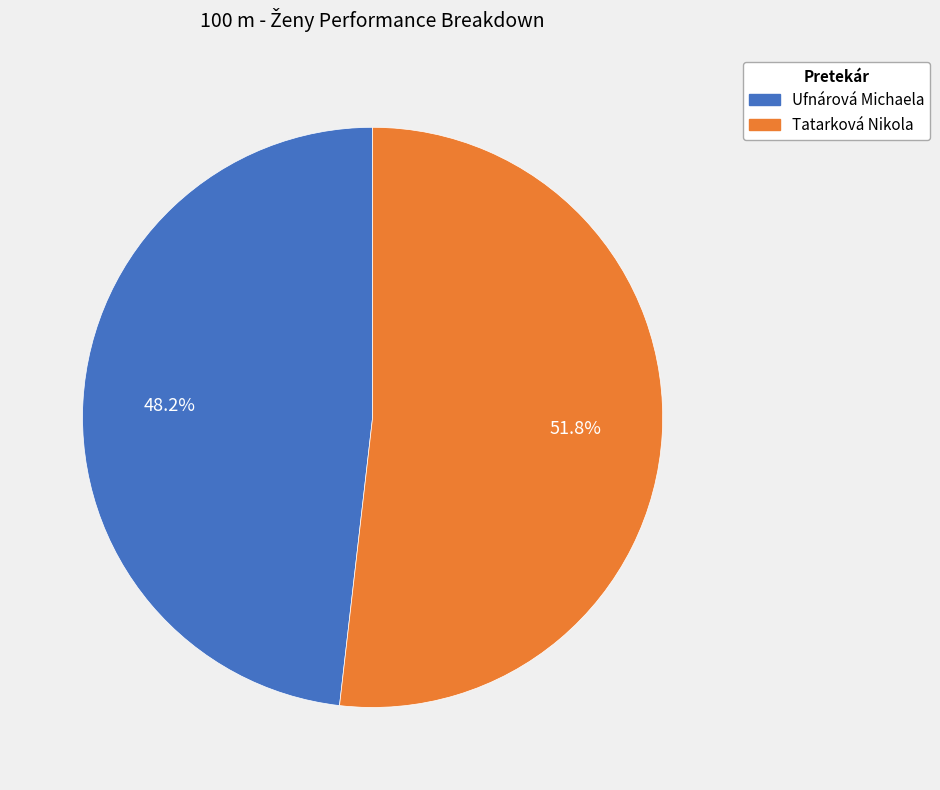

Combined, do Tatarková Nikola and Ufnárová Michaela account for over 50%?

Yes